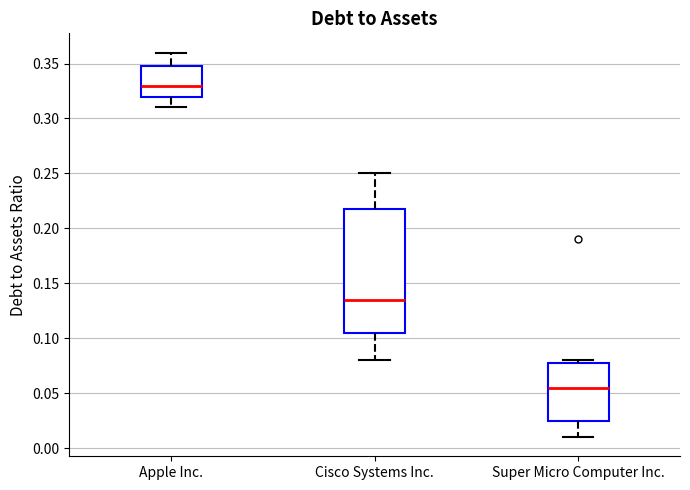

Reading left to right, transcribe this box plot: for each box, give where its median line is, the range the box spans, and where its two whiskers end, as read against the y-axis. The values are not printed on the chart, so give them approximately, as read against the axis.

Apple Inc.: median 0.330, box 0.320 to 0.350, whiskers 0.310 to 0.360
Cisco Systems Inc.: median 0.135, box 0.105 to 0.220, whiskers 0.080 to 0.250
Super Micro Computer Inc.: median 0.055, box 0.025 to 0.080, whiskers 0.010 to 0.080 (just above the box's upper edge)